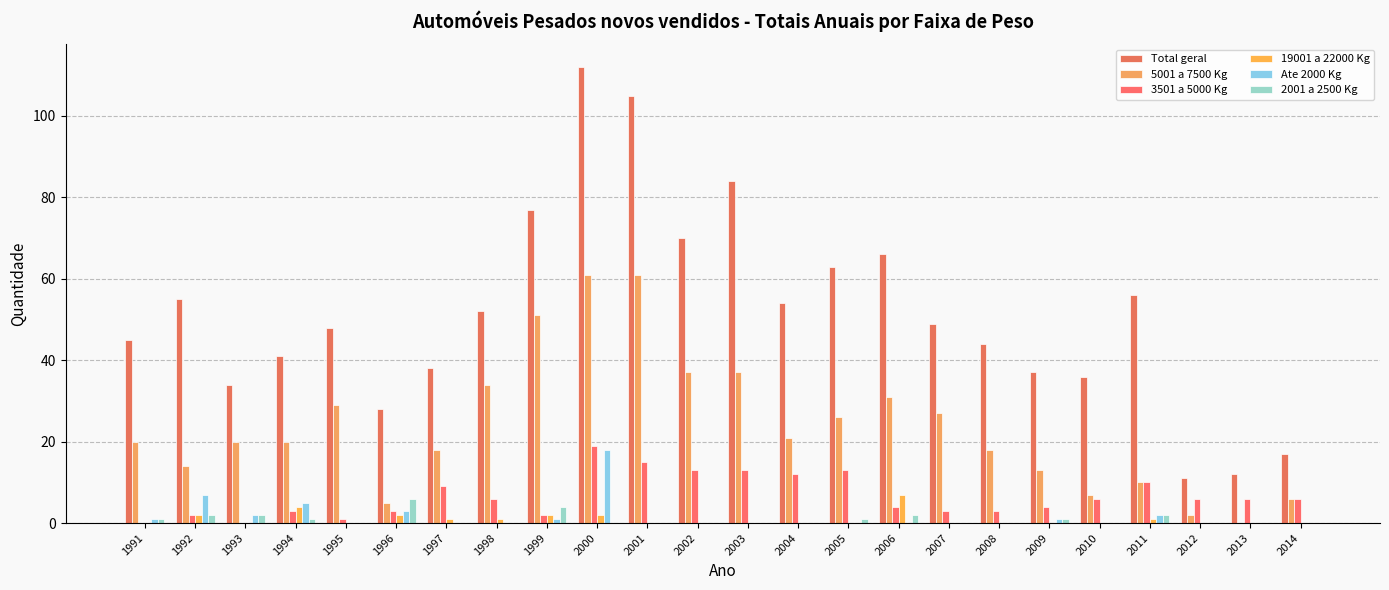

Are the bars horizontal?

No